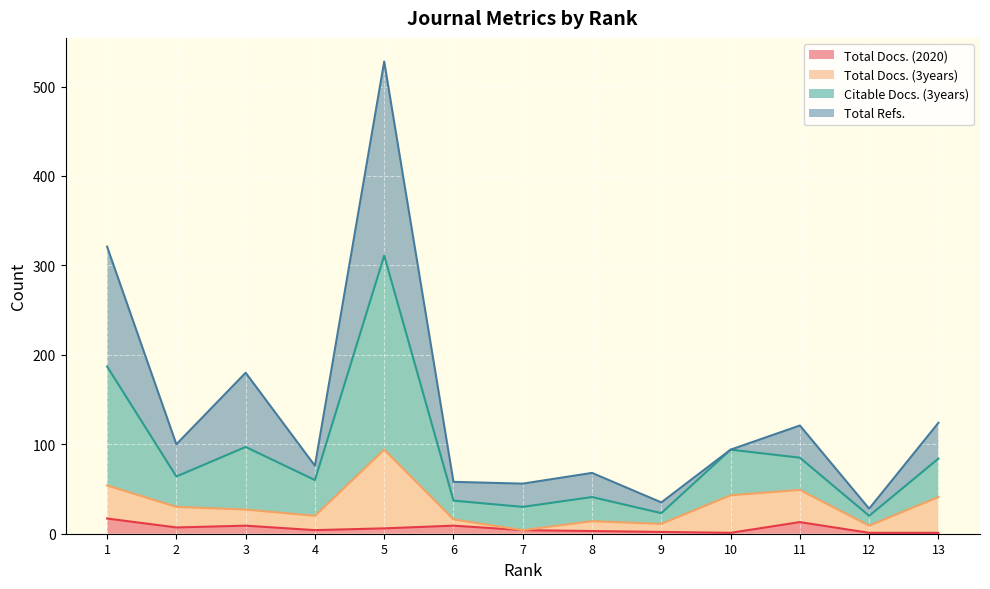

The Total Docs. (2020) series shows 1 at 13. True or false?

True